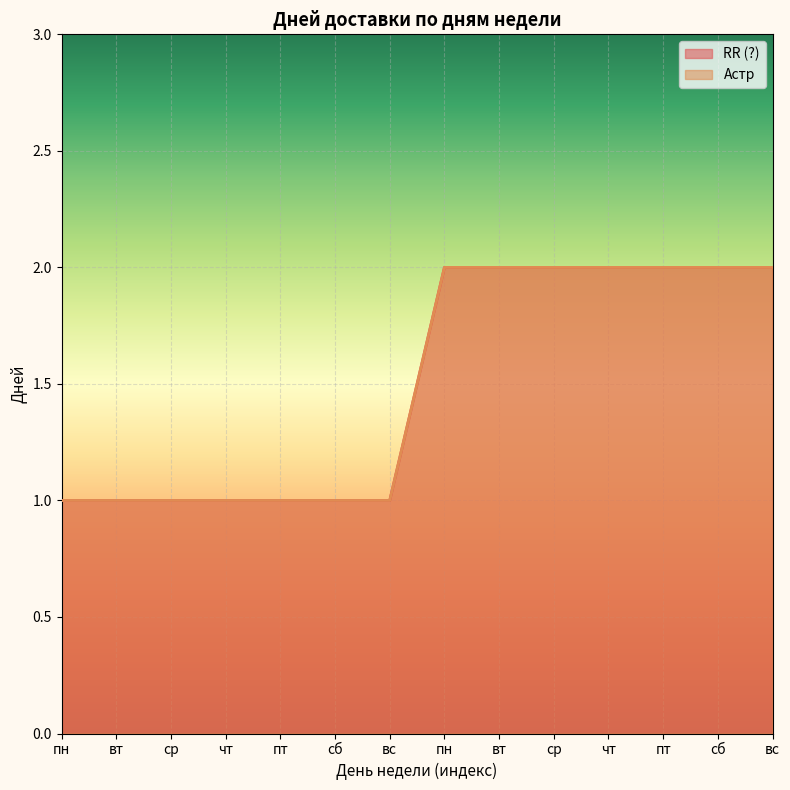

What is the label of the 3rd point from the right?

пт